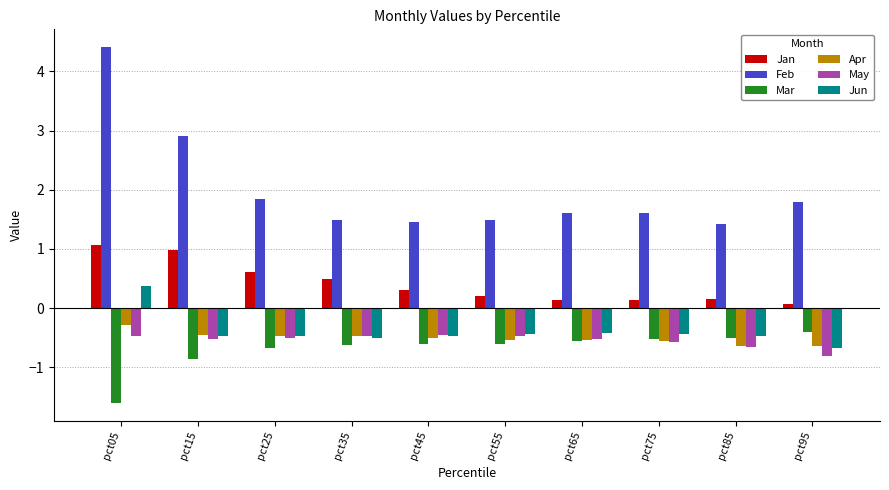

Read the Apr value at pct75.

-0.6